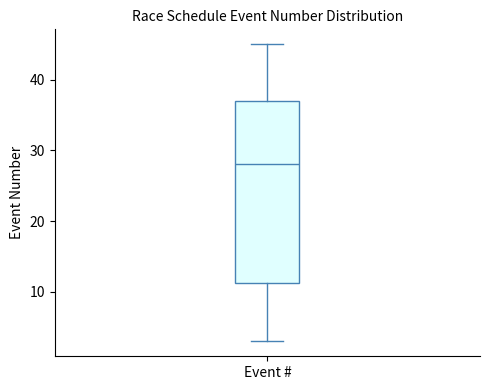

Read this box plot against the y-axis: the position of the median line, the range covered by the box, and the ends of both whiskers. The values are not printed on the chart, so give them approximately, as read against the axis.

median 28, box 11 to 37, whiskers 3 to 45